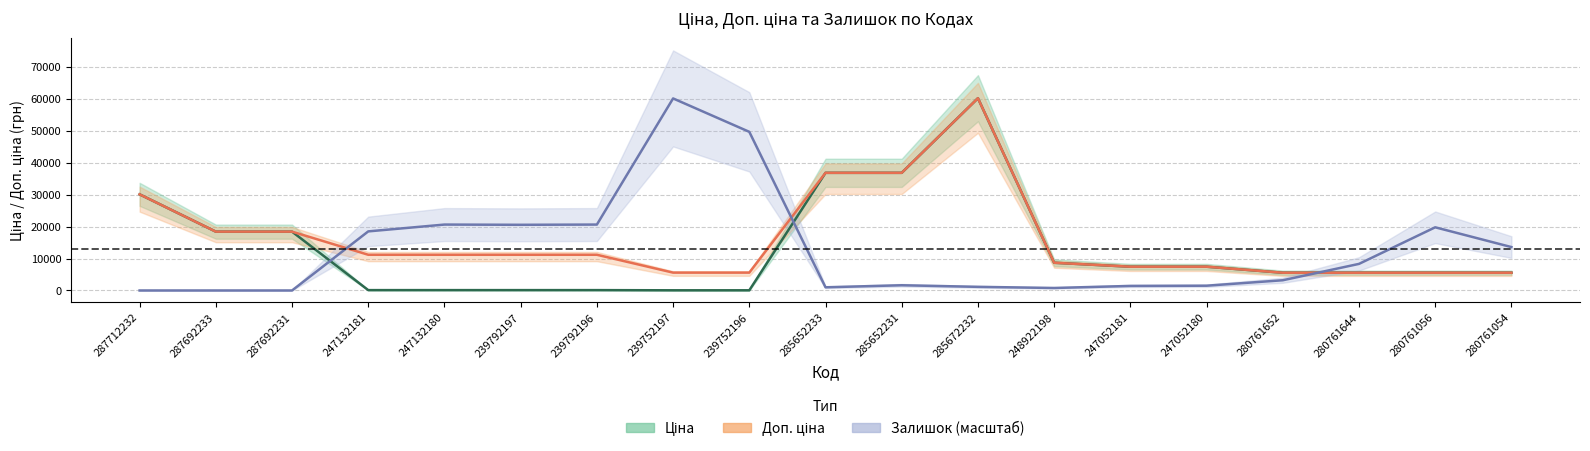

True or false: Залишок (масштаб) and Доп. ціна intersect in this chart.

True